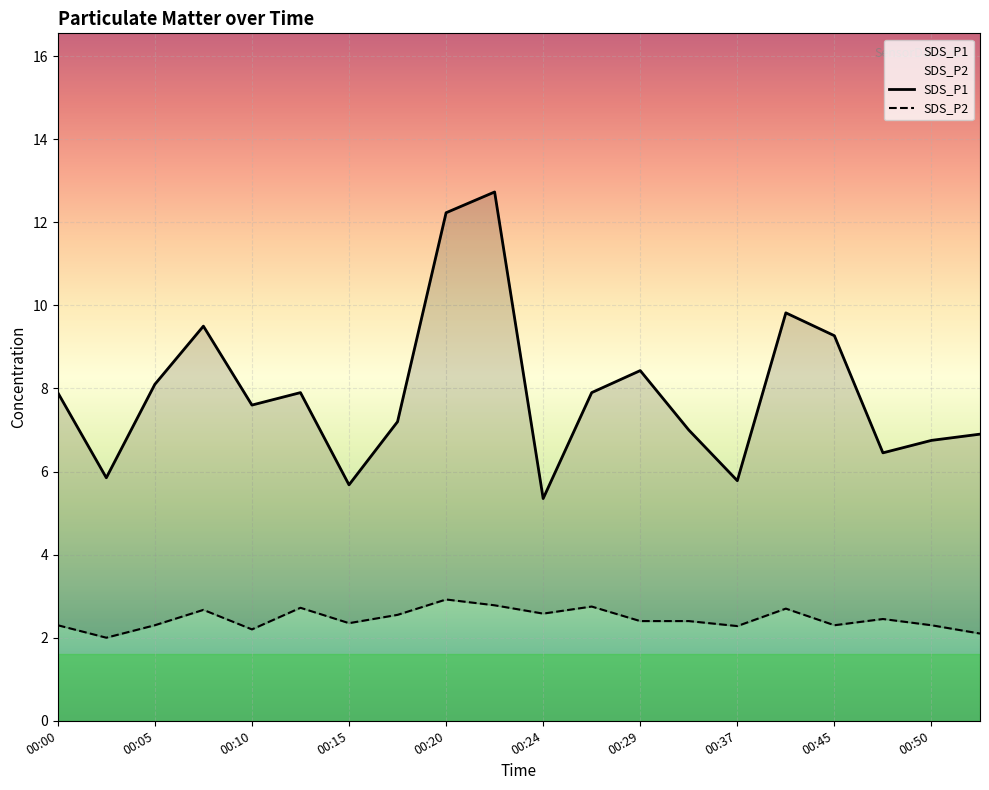

At which category does the chart reach its peak across all series?

00:22